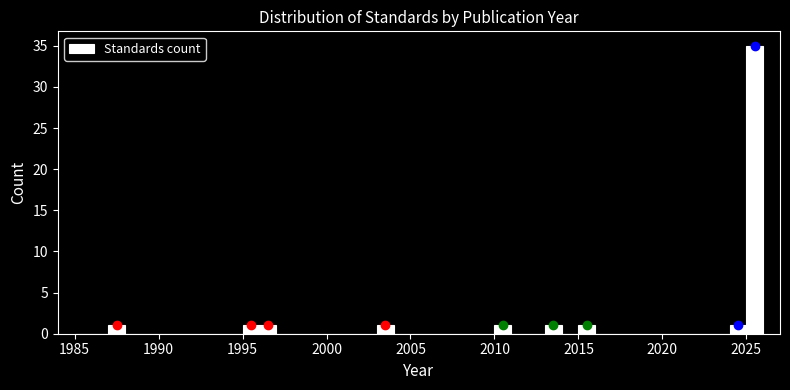

Around what value on the x-axis is the tallest bar? Give the approximate position of its centre, as read against the axis.

2025.5